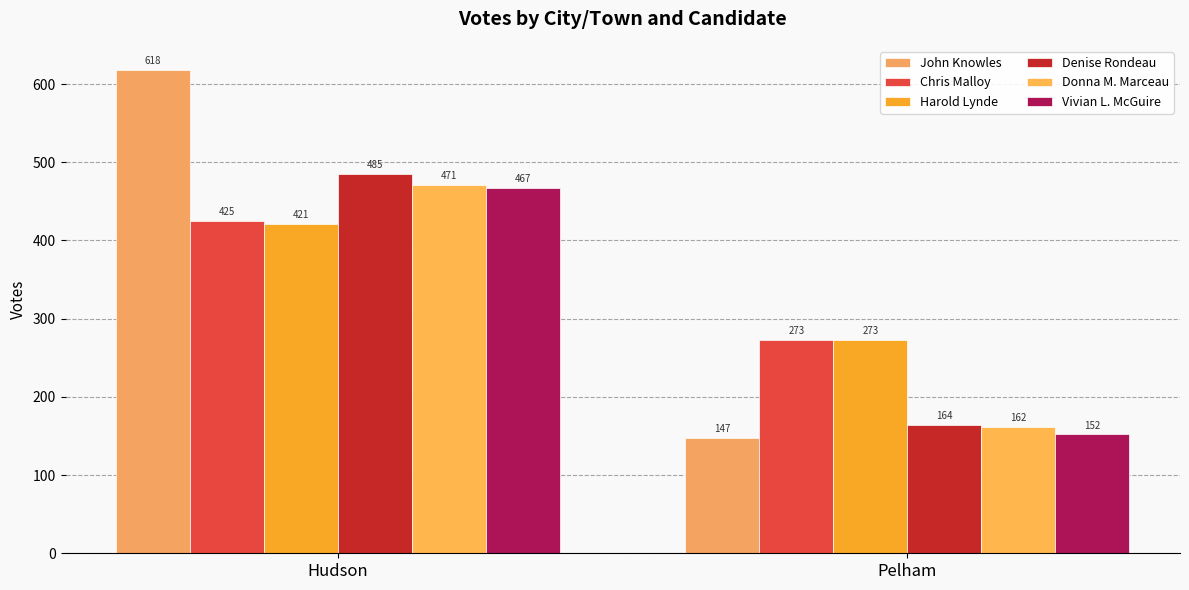

Reading left to right, transcribe all the data shown in this chart.

John Knowles: 618	147
Chris Malloy: 425	273
Harold Lynde: 421	273
Denise Rondeau: 485	164
Donna M. Marceau: 471	162
Vivian L. McGuire: 467	152